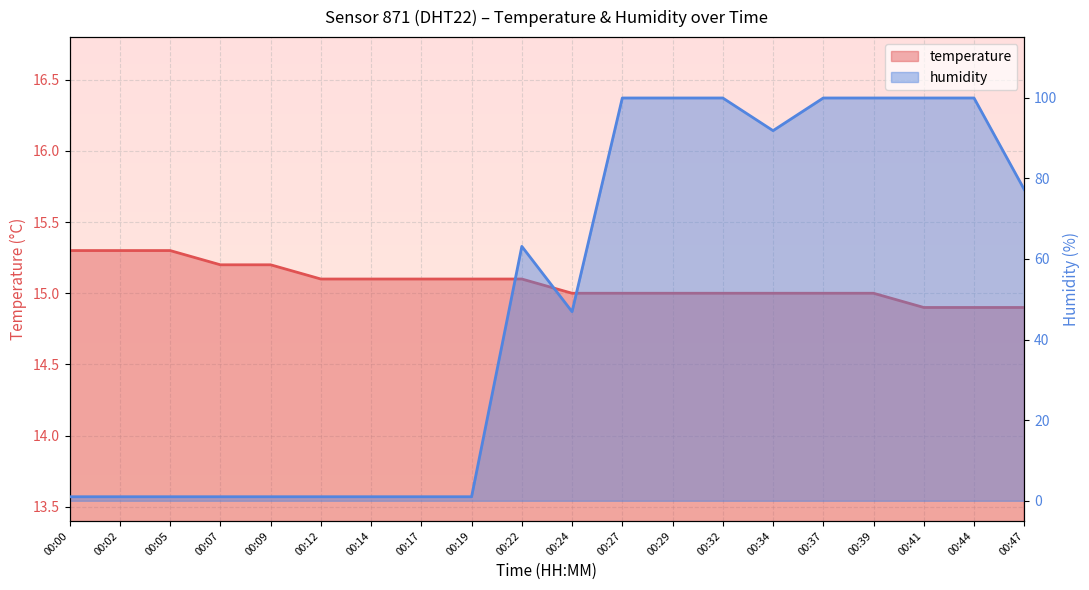

Which series changed the most between 00:02 and 00:37?

humidity